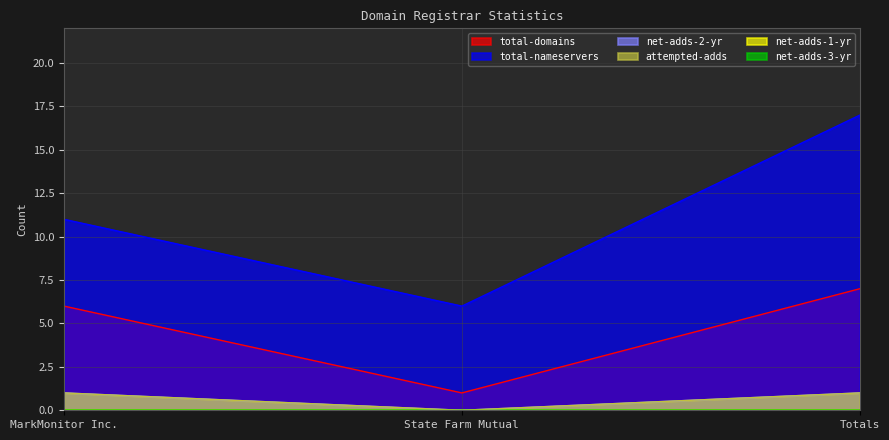

What is the sum of all total-nameservers values?

34